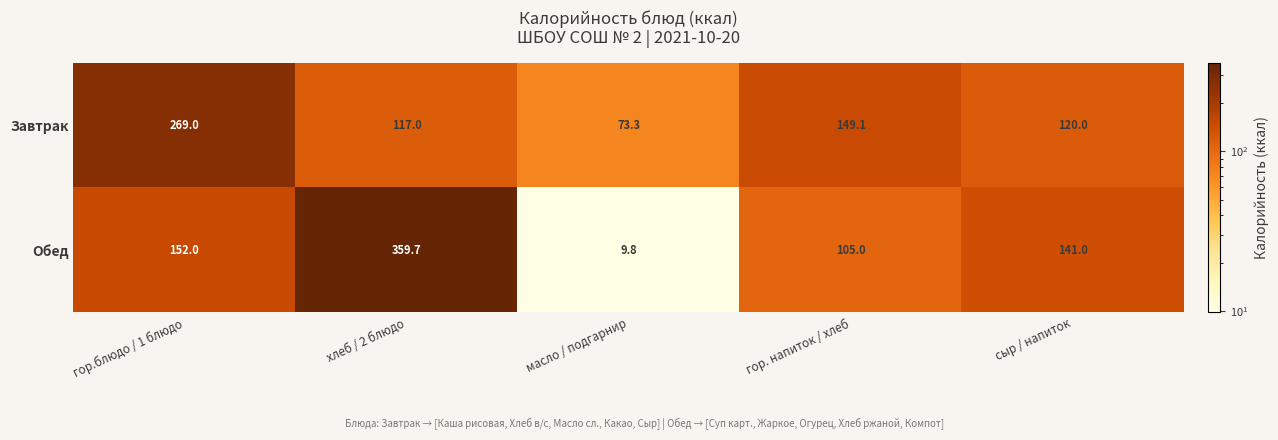

What is the difference between the maximum and minimum values in the Завтрак series?

195.7